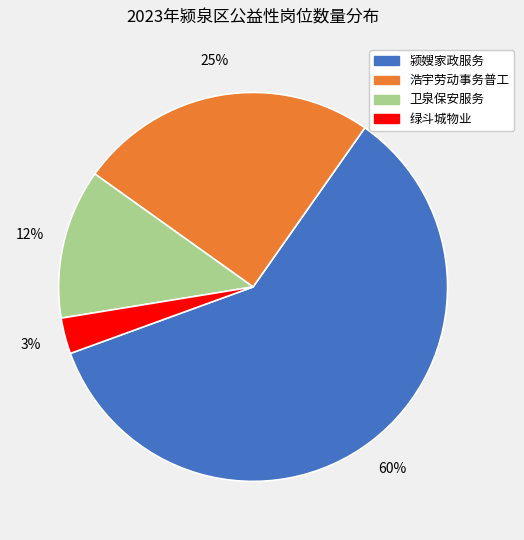

Is there a majority slice in this chart?

Yes